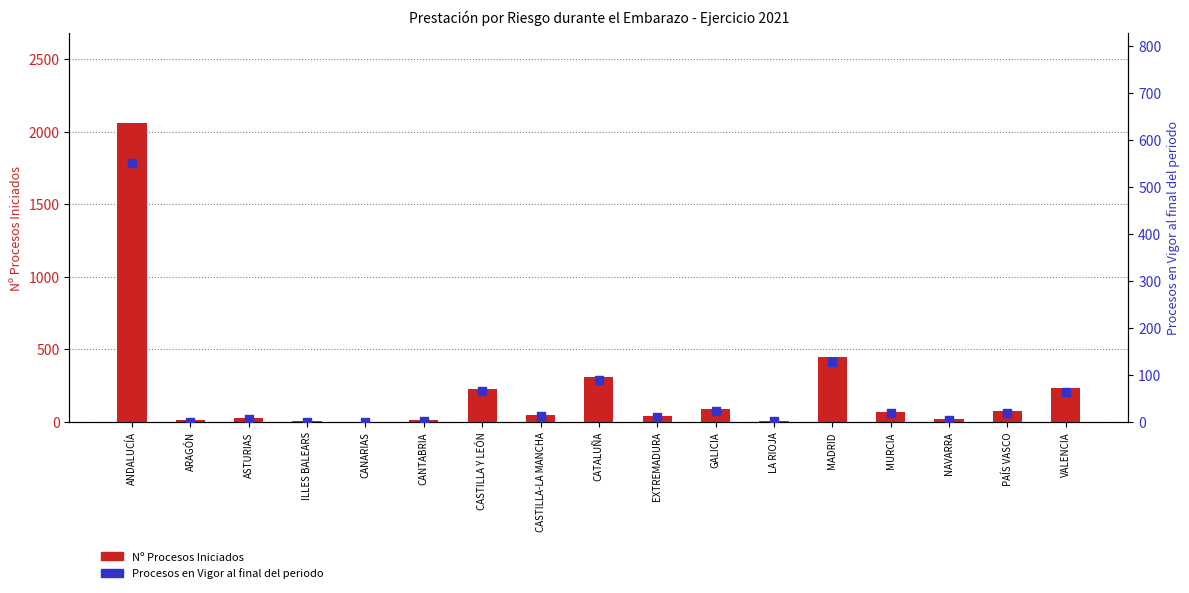

Is the value of Procesos en Vigor al final del periodo at CASTILLA Y LEÓN greater than the value of Nº Procesos Iniciados at ASTURIAS?

Yes